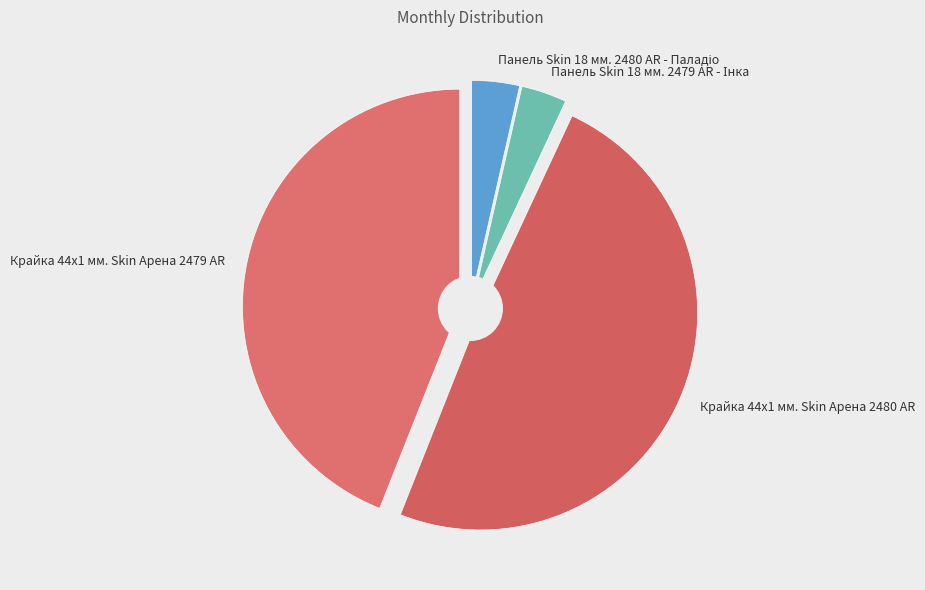

Is the sum of Крайка 44x1 мм. Skin Арена 2479 AR and Крайка 44x1 мм. Skin Арена 2480 AR greater than half?

Yes